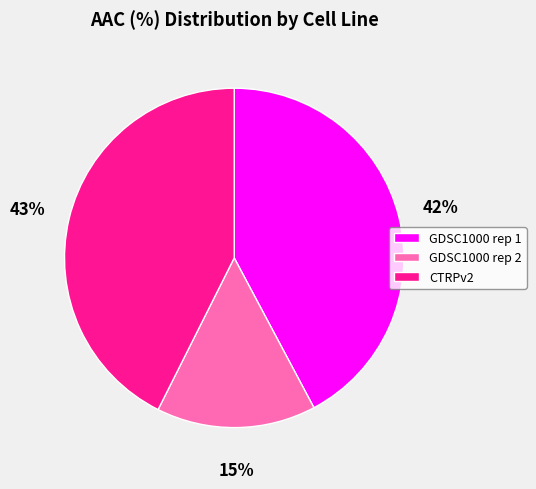

What percentage is the GDSC1000 rep 1 slice, to the nearest percent?

42%